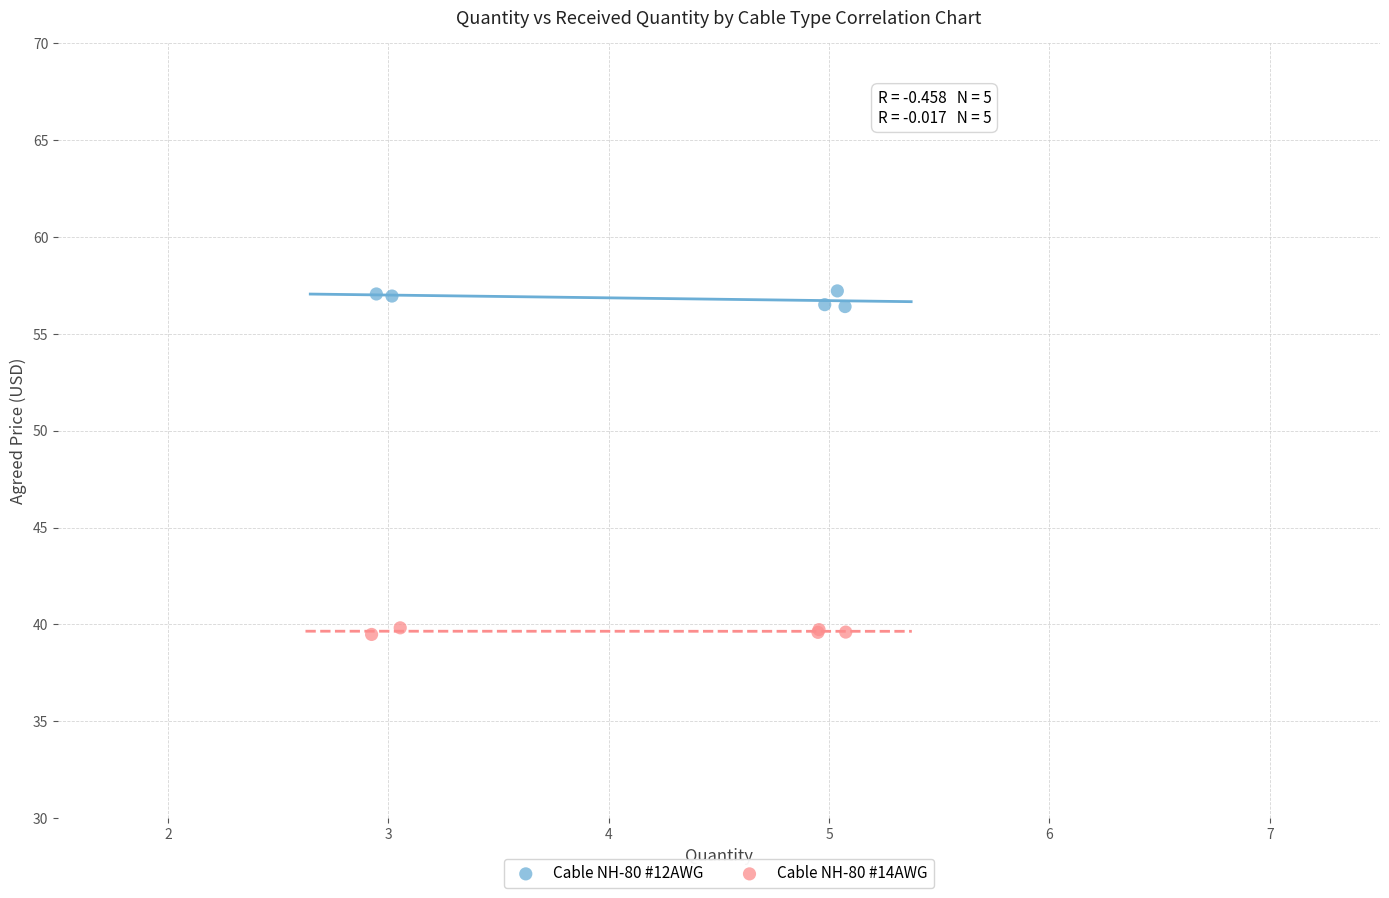

Which series has the widest spread of Y values?

Cable NH-80 #12AWG